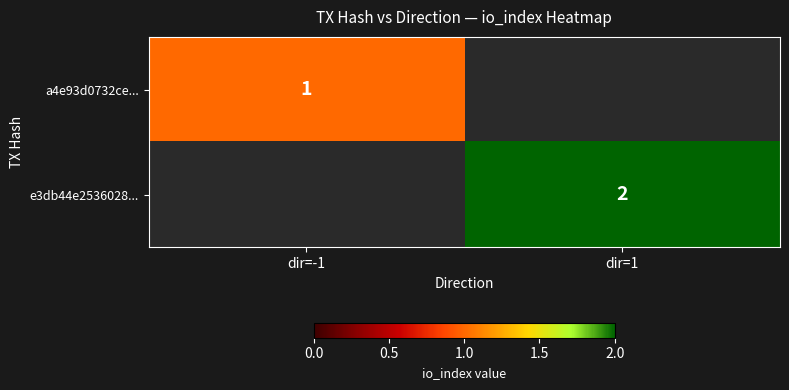

Is it true that a4e93d0732ce... equals 1 at dir=-1?

True